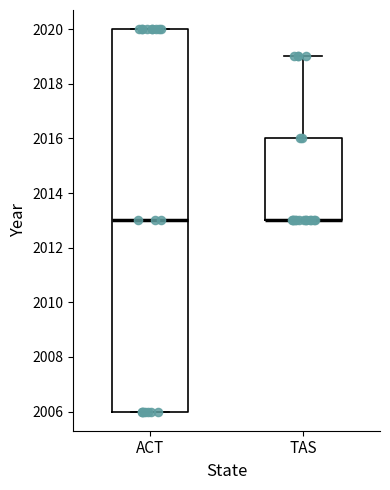

Reading left to right, transcribe this box plot: for each box, give where its median line is, the range the box spans, and where its two whiskers end, as read against the y-axis. The values are not printed on the chart, so give them approximately, as read against the axis.

ACT: median 2013, box 2006 to 2020, whiskers 2006 to 2020
TAS: median 2013 (drawn on the box's lower edge), box 2013 to 2016, whiskers 2013 to 2019